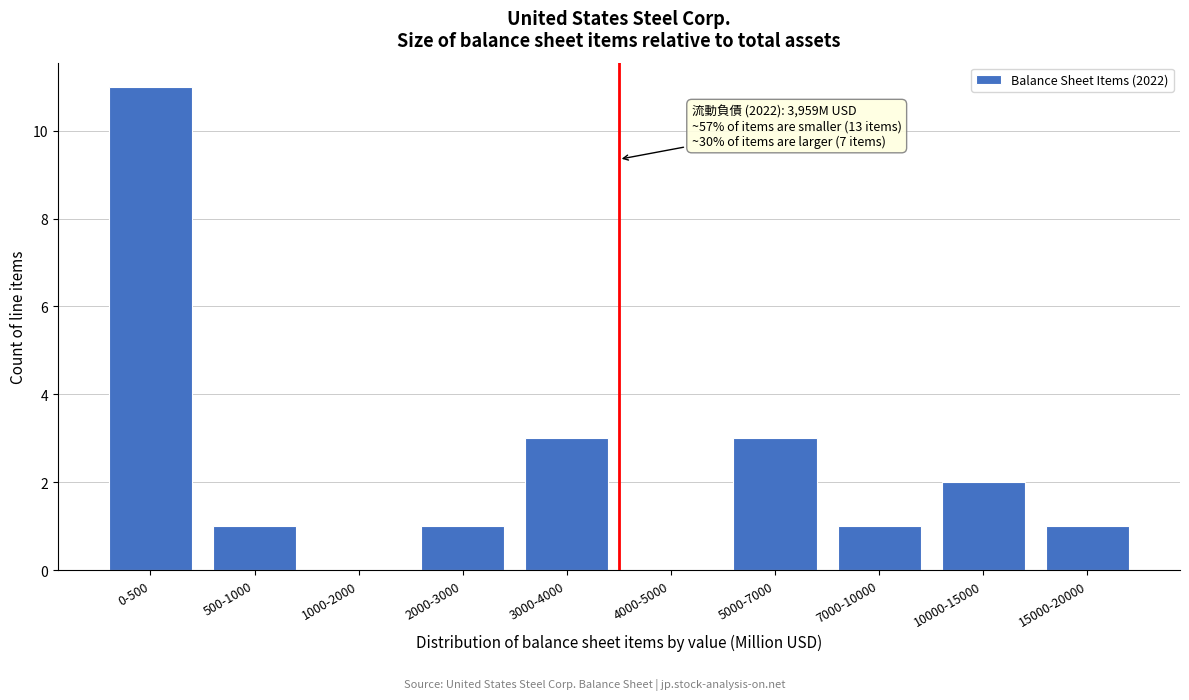

Reading left to right, list all the values displayed in this chart.

0-500=11	500-1000=1	1000-2000=0	2000-3000=1	3000-4000=3	4000-5000=0	5000-7000=3	7000-10000=1	10000-15000=2	15000-20000=1